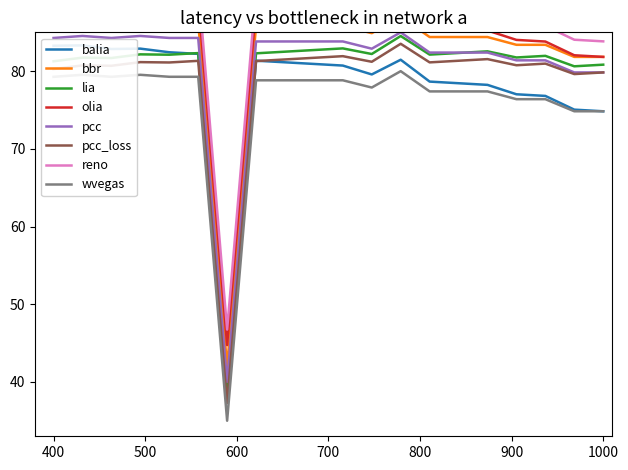

Approximately how many times larger is the value at 9 compared to 14?

1.0